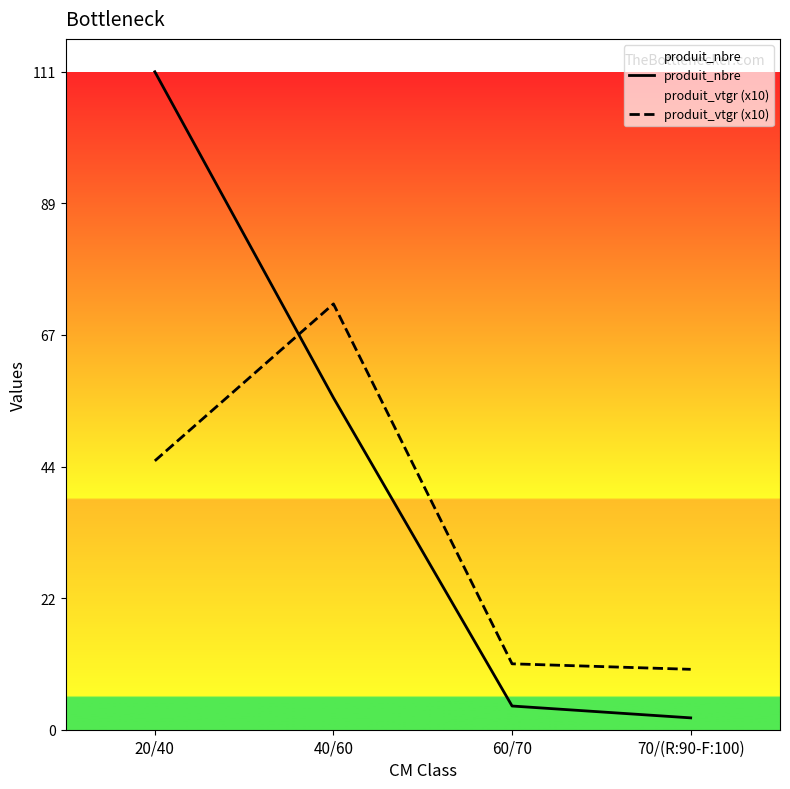

What is the difference between the second highest and second lowest values in the produit_nbre series?

52.0